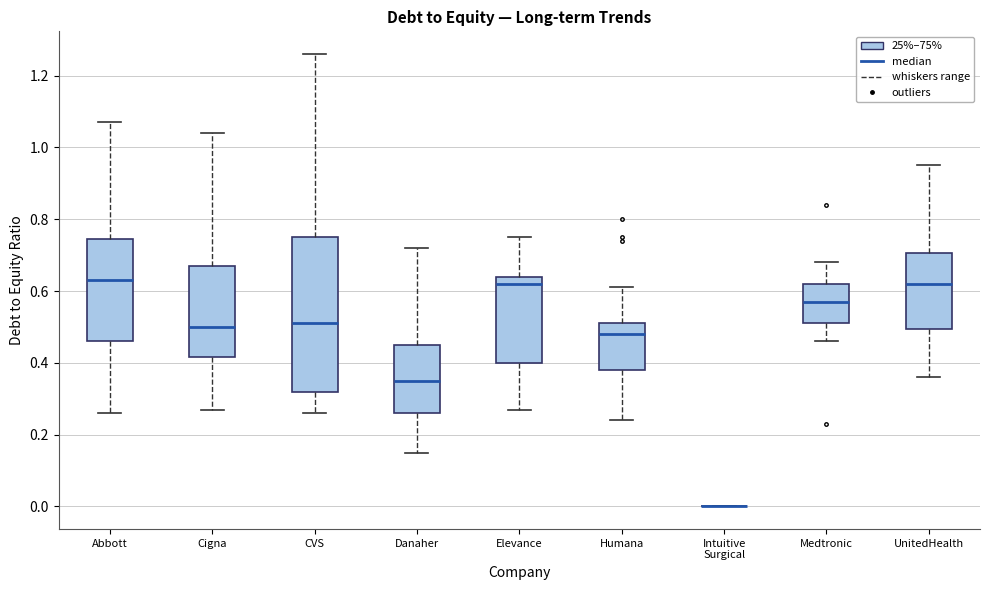

Reading left to right, transcribe this box plot: for each box, give where its median line is, the range the box spans, and where its two whiskers end, as read against the y-axis. The values are not printed on the chart, so give them approximately, as read against the axis.

Abbott: median 0.64, box 0.46 to 0.74, whiskers 0.26 to 1.08
Cigna: median 0.50, box 0.42 to 0.68, whiskers 0.28 to 1.04
CVS: median 0.52, box 0.32 to 0.76, whiskers 0.26 to 1.26
Danaher: median 0.36, box 0.26 to 0.46, whiskers 0.16 to 0.72
Elevance: median 0.62, box 0.40 to 0.64, whiskers 0.28 to 0.76
Humana: median 0.48, box 0.38 to 0.52, whiskers 0.24 to 0.62
Intuitive Surgical: box collapsed to a line at 0.00, whiskers 0.00 to 0.00
Medtronic: median 0.58, box 0.52 to 0.62, whiskers 0.46 to 0.68
UnitedHealth: median 0.62, box 0.50 to 0.70, whiskers 0.36 to 0.96